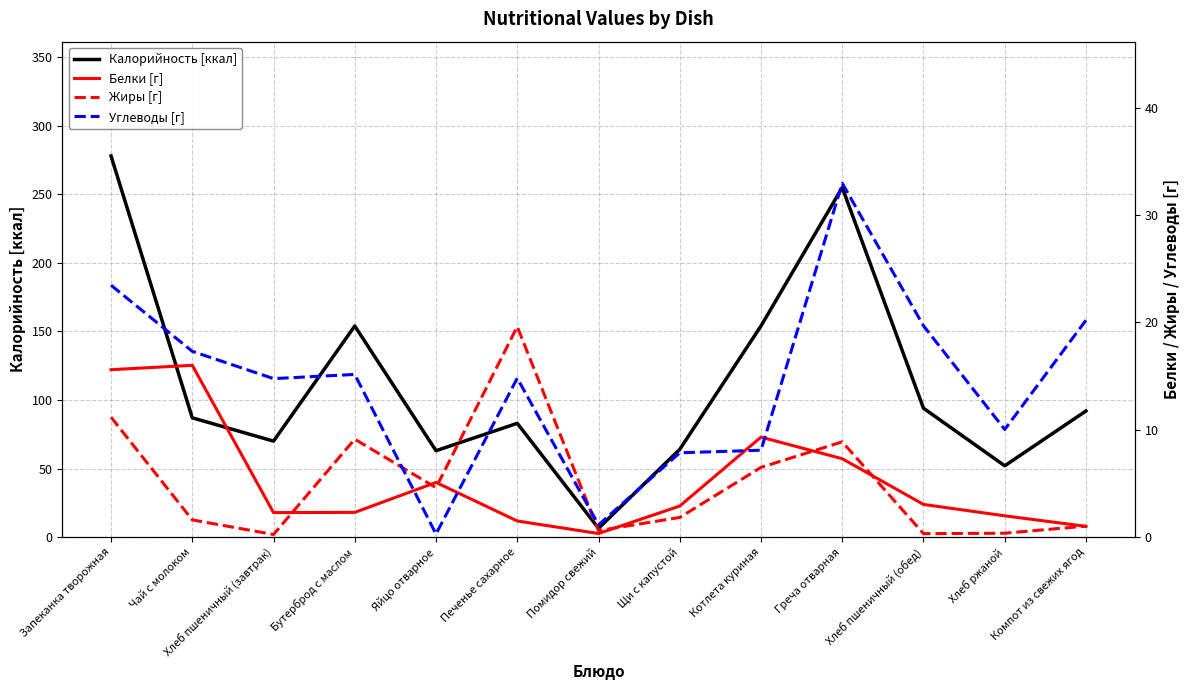

At which category is the sum across all series the highest?

Запеканка творожная